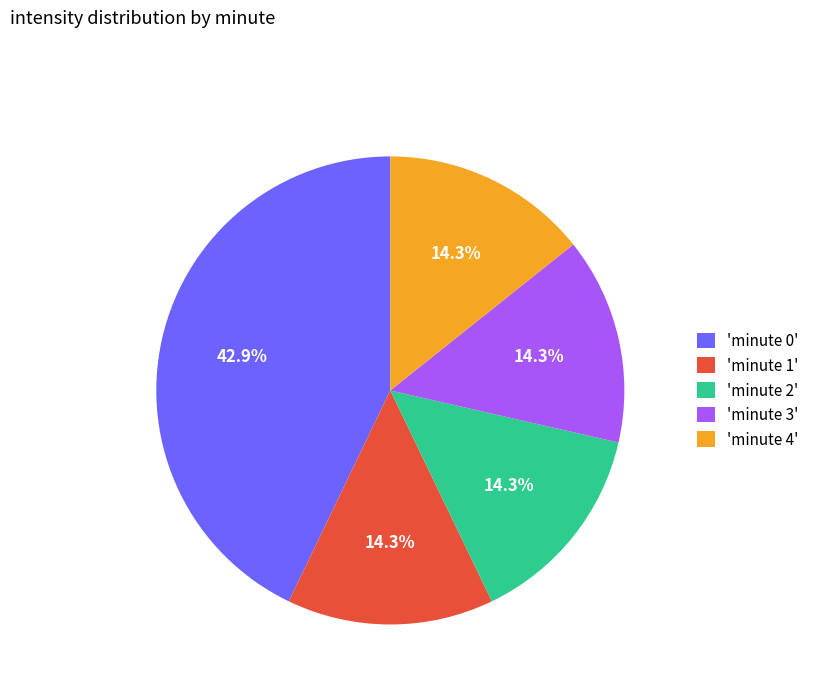

Which category has the biggest portion of the pie?

'minute 0'